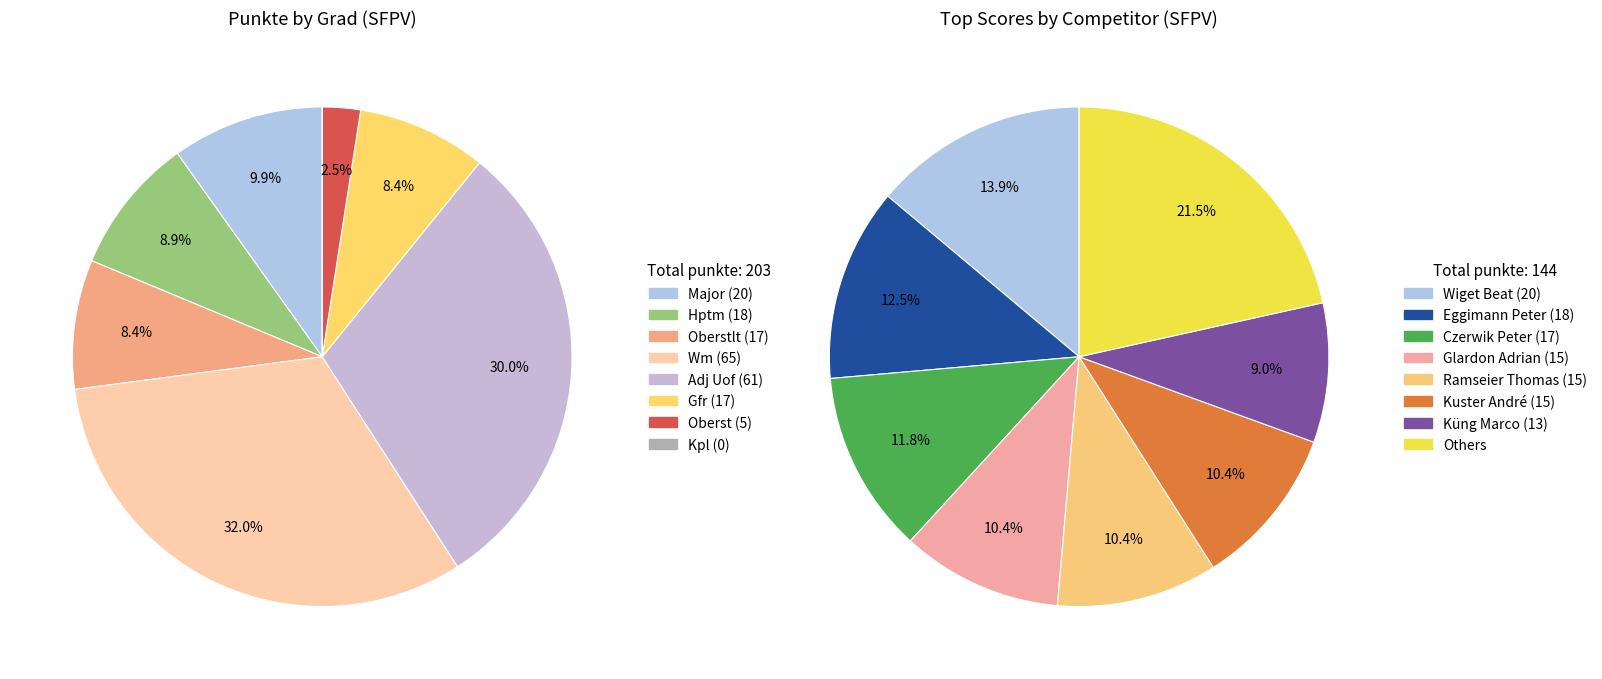

Is the sum of Gfr and Oberst greater than half?

No